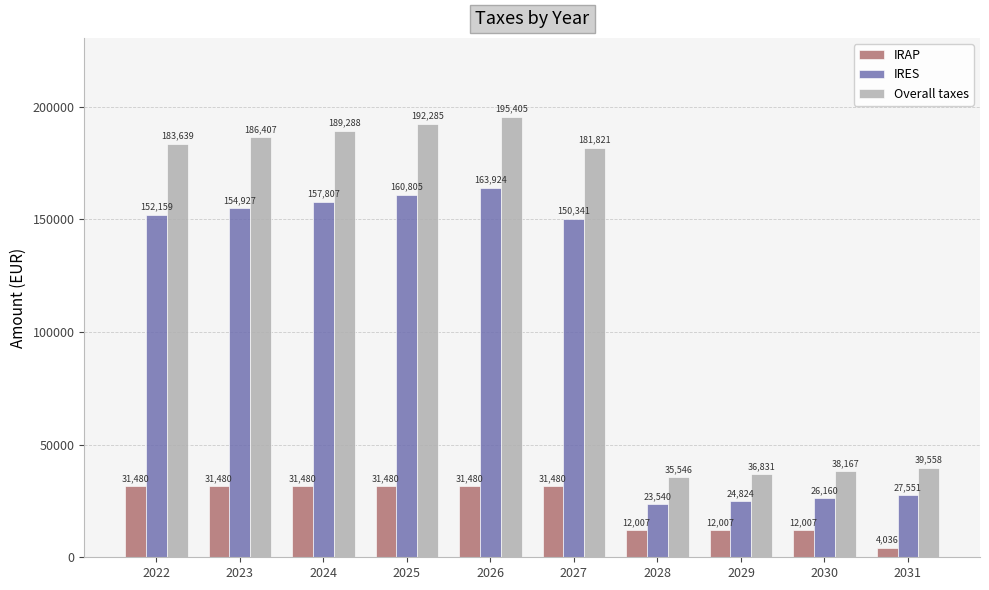

Rank the series by their average value, from highest to lowest.

Overall taxes, IRES, IRAP